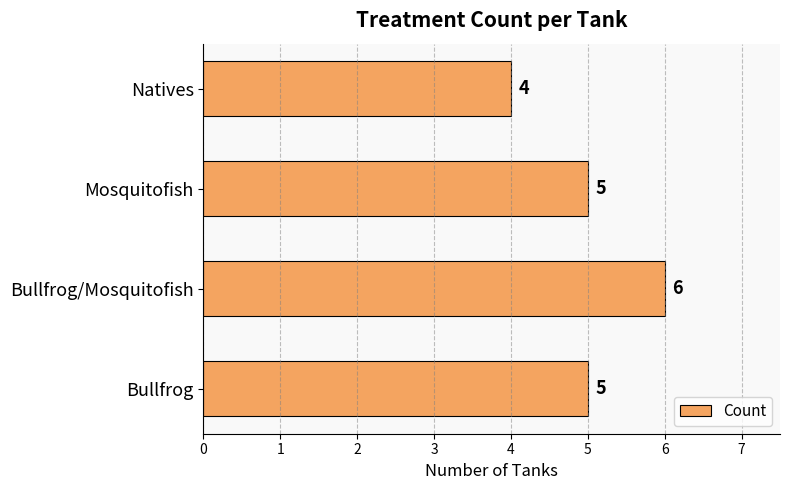

What is the sum of all values?

20